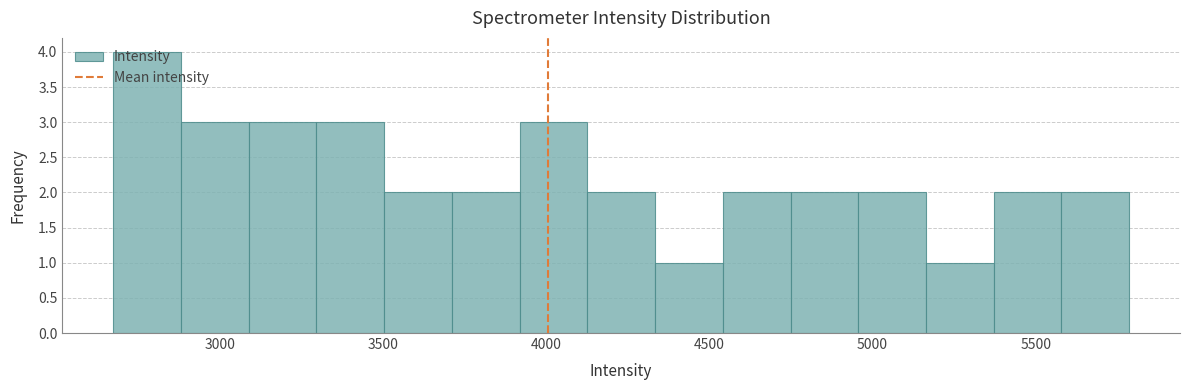

Reading left to right, list every bar in this chart as the range it spans on the x-axis followed by its height. Neither the bar edges nor the heights are printed on the chart, so give them approximately, as read against the axes.

2650 to 2900: 4
2900 to 3100: 3
3100 to 3300: 3
3300 to 3500: 3
3500 to 3700: 2
3700 to 3900: 2
3900 to 4150: 3
4150 to 4350: 2
4350 to 4550: 1
4550 to 4750: 2
4750 to 4950: 2
4950 to 5150: 2
5150 to 5350: 1
5350 to 5600: 2
5600 to 5800: 2